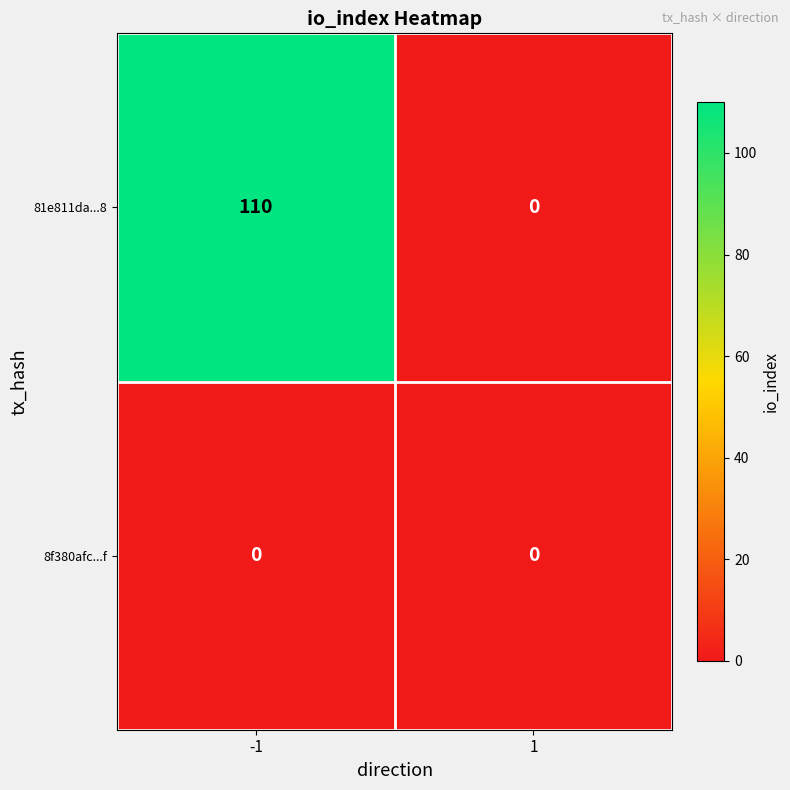

Which series has the largest total across all categories?

81e811da...8